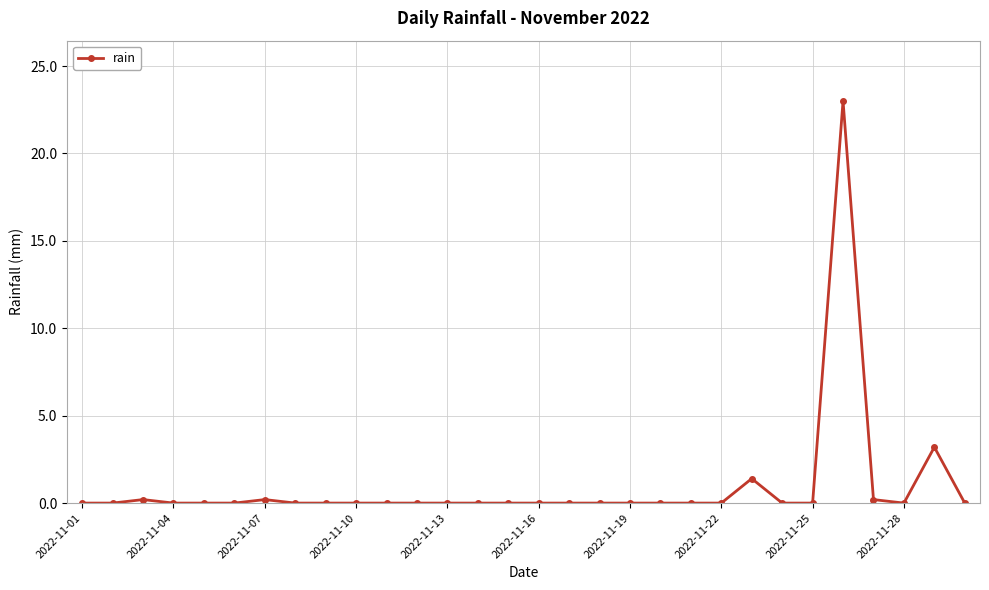

What is the difference between the maximum and minimum values?

23.0